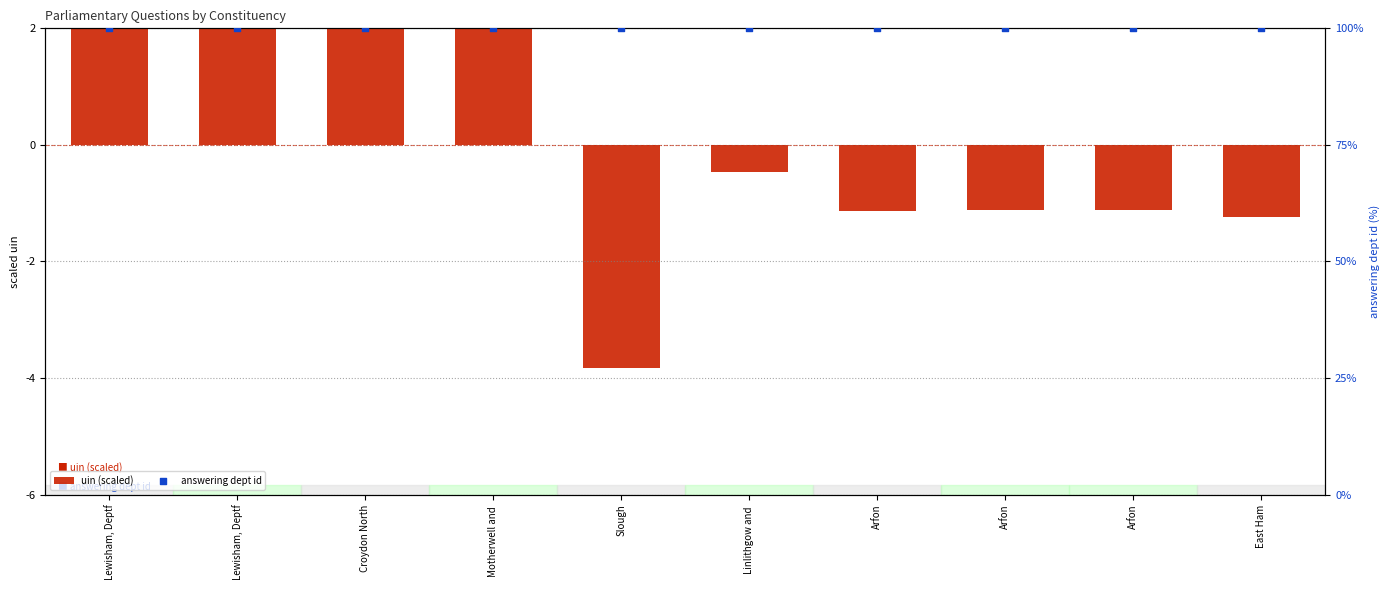

What are all the series names shown in the legend?

uin (scaled), answering dept id